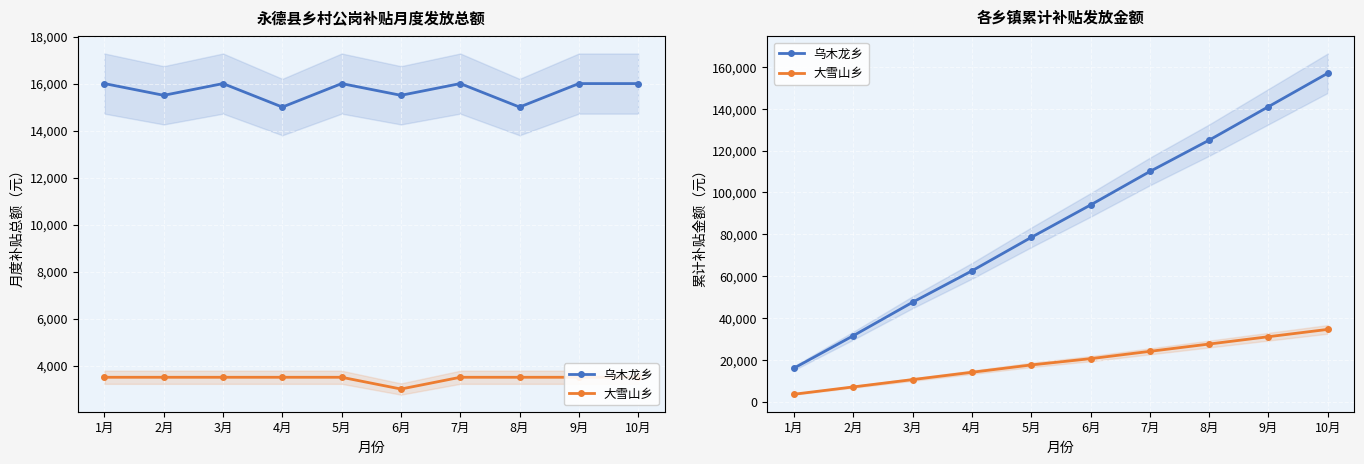

What is the difference between the 乌木龙乡 values at 8月 and 6月?

31000